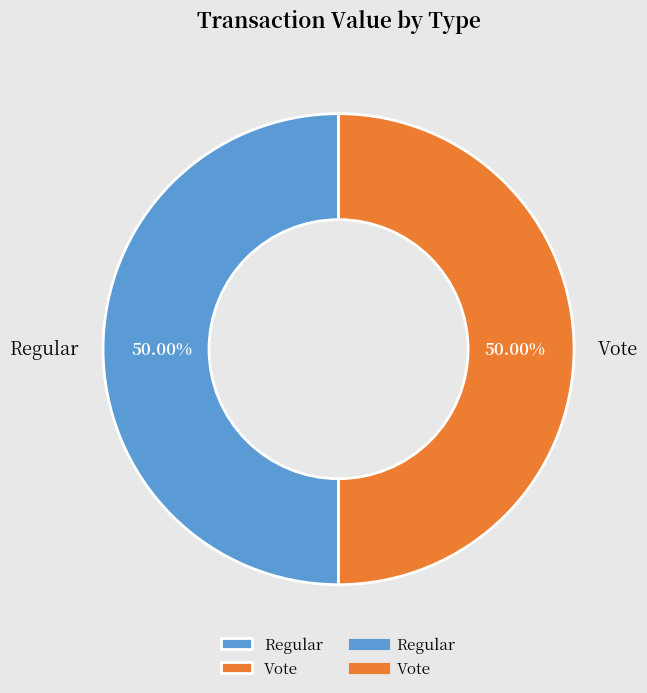

How many slices are in this pie chart?

2